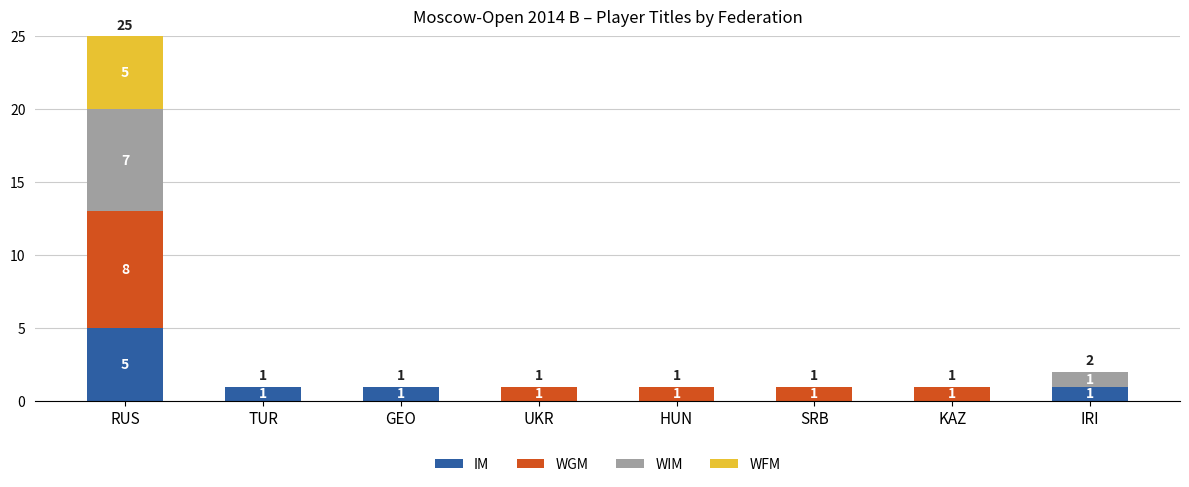

The value of IM at KAZ is -3. True or false?

False